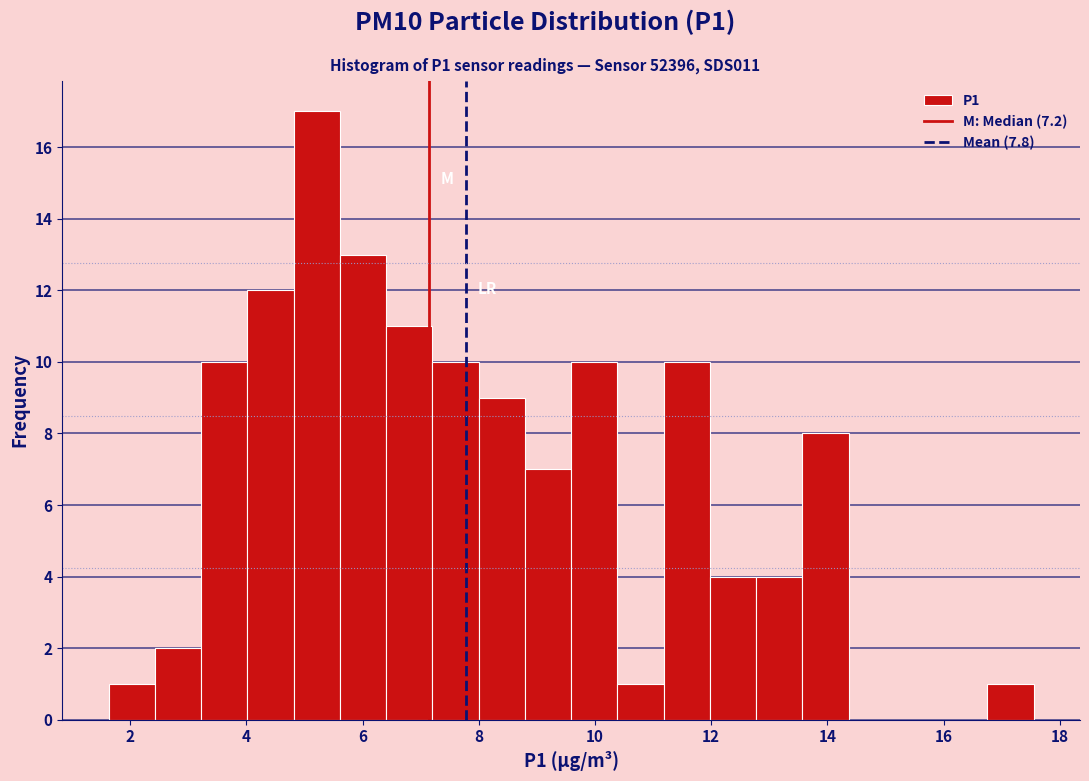

Read against the x-axis, roughly where is the centre of the tallest bar?

5.2